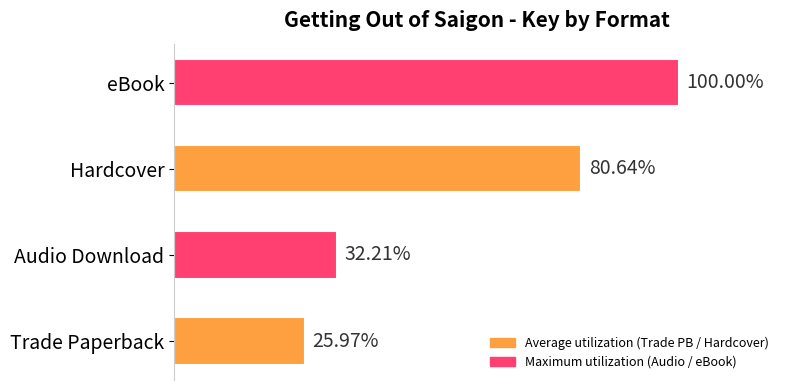

At which label is the value closest to 62?

Hardcover